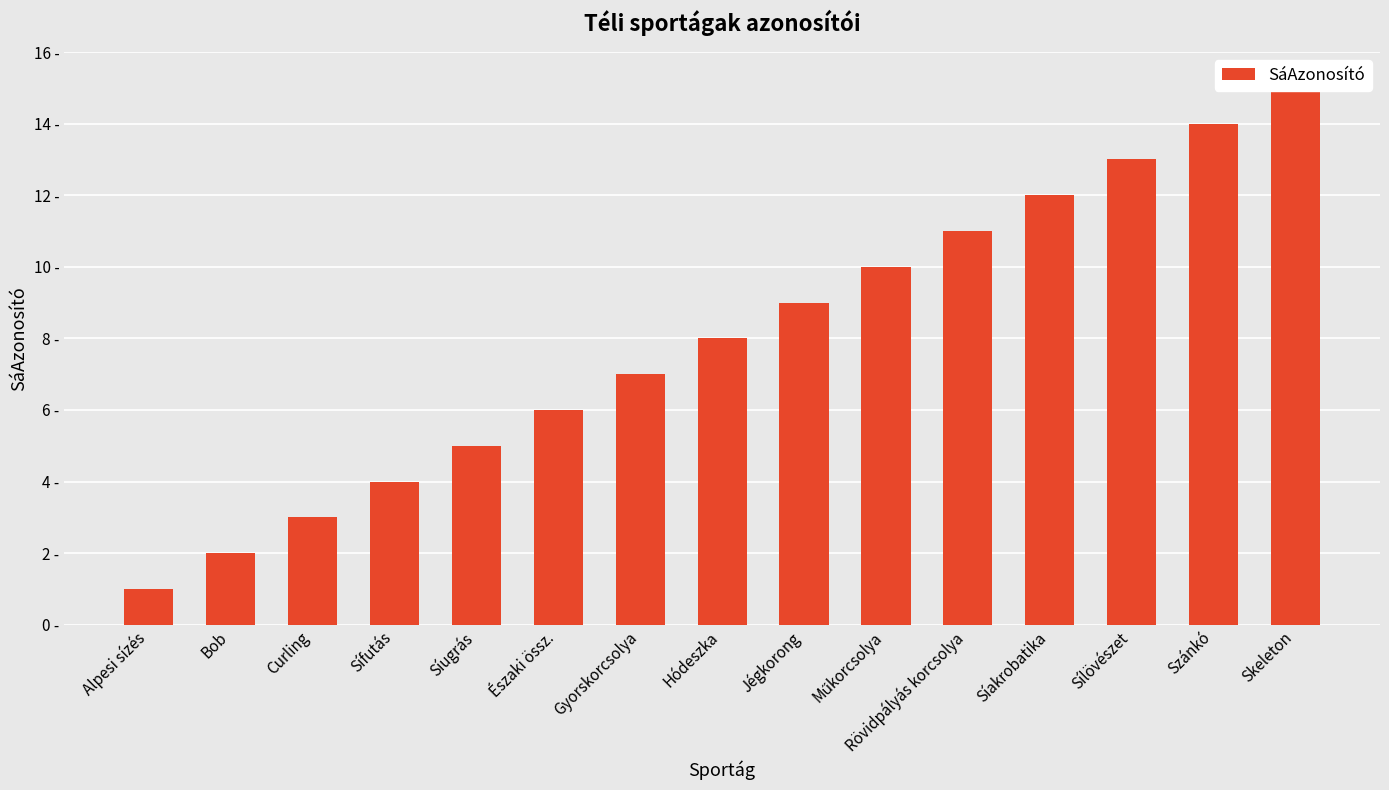

Which label corresponds to the largest value in the chart?

Skeleton